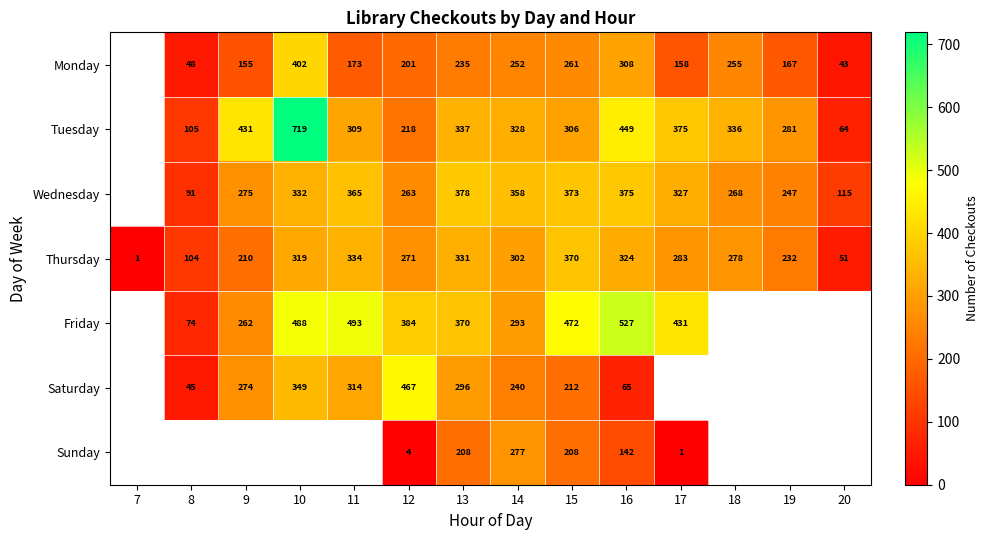

Is the value of Tuesday at 18 greater than the value of Saturday at 15?

Yes